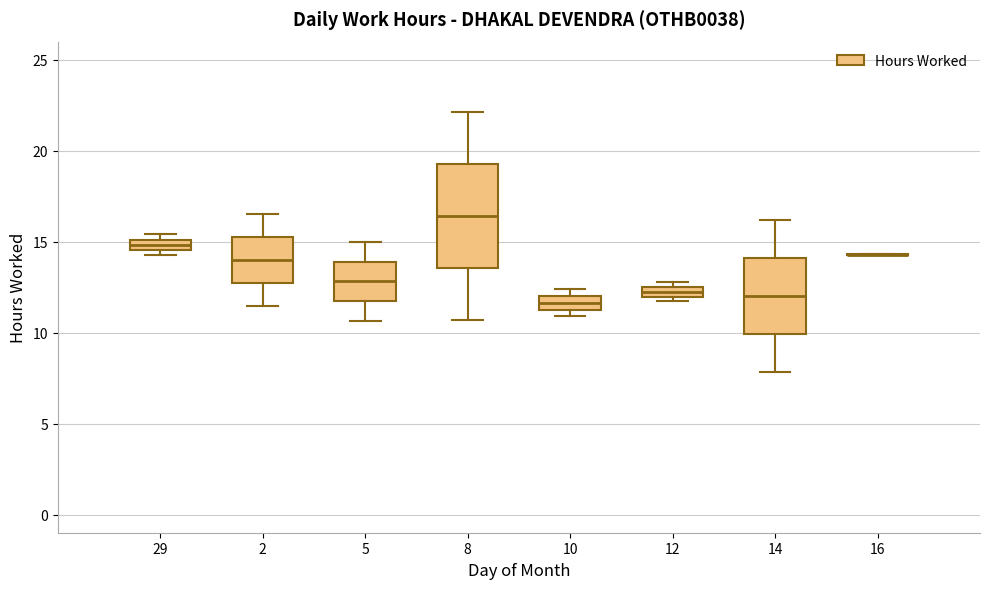

Which box is the tallest, from its lower edge to its upper edge?

8